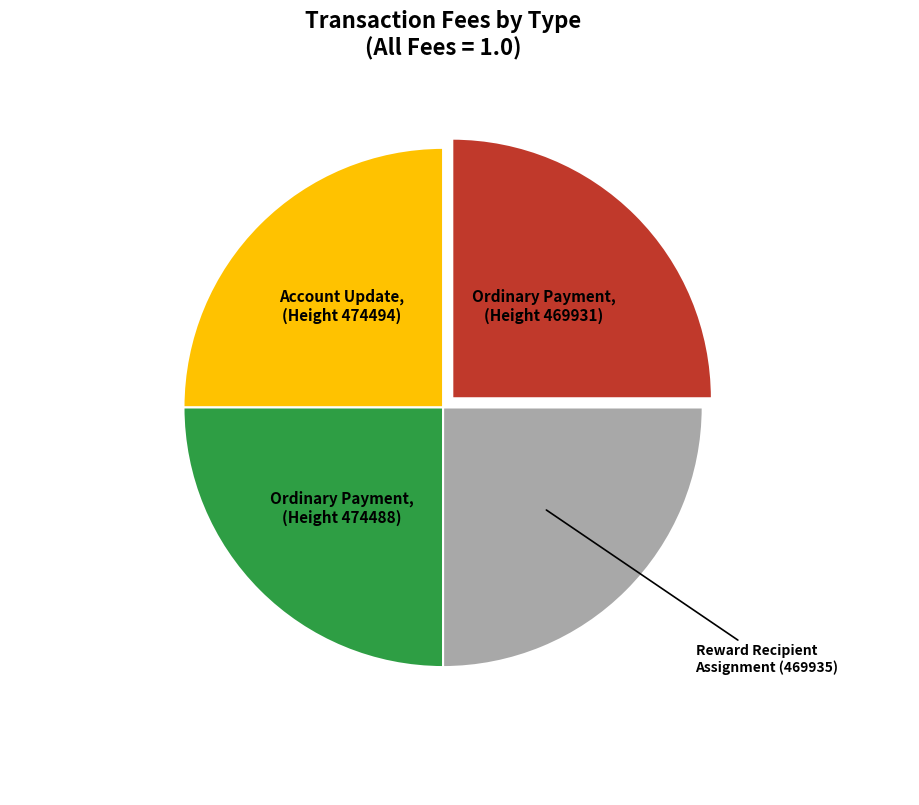

Does any single category account for the majority?

No